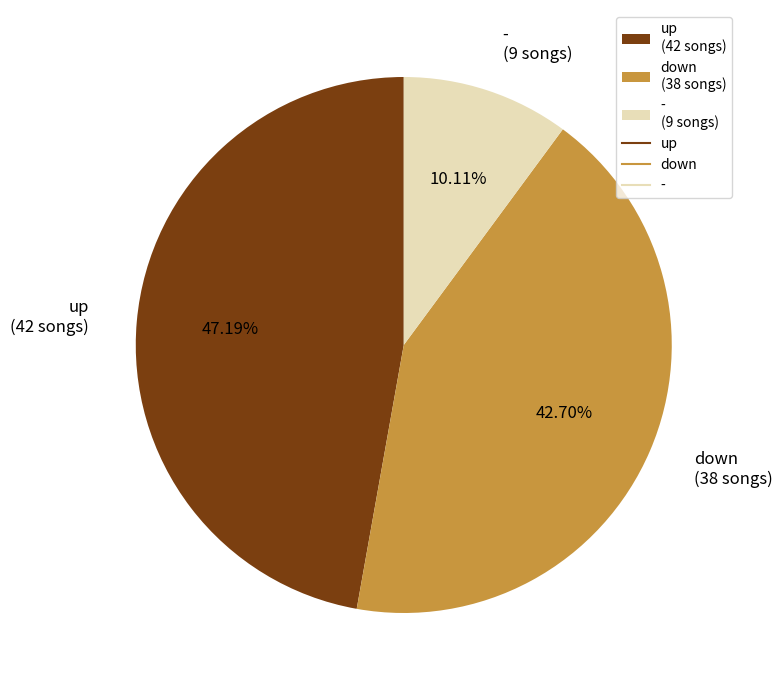

Rank the categories by value from highest to lowest.

up, down, -